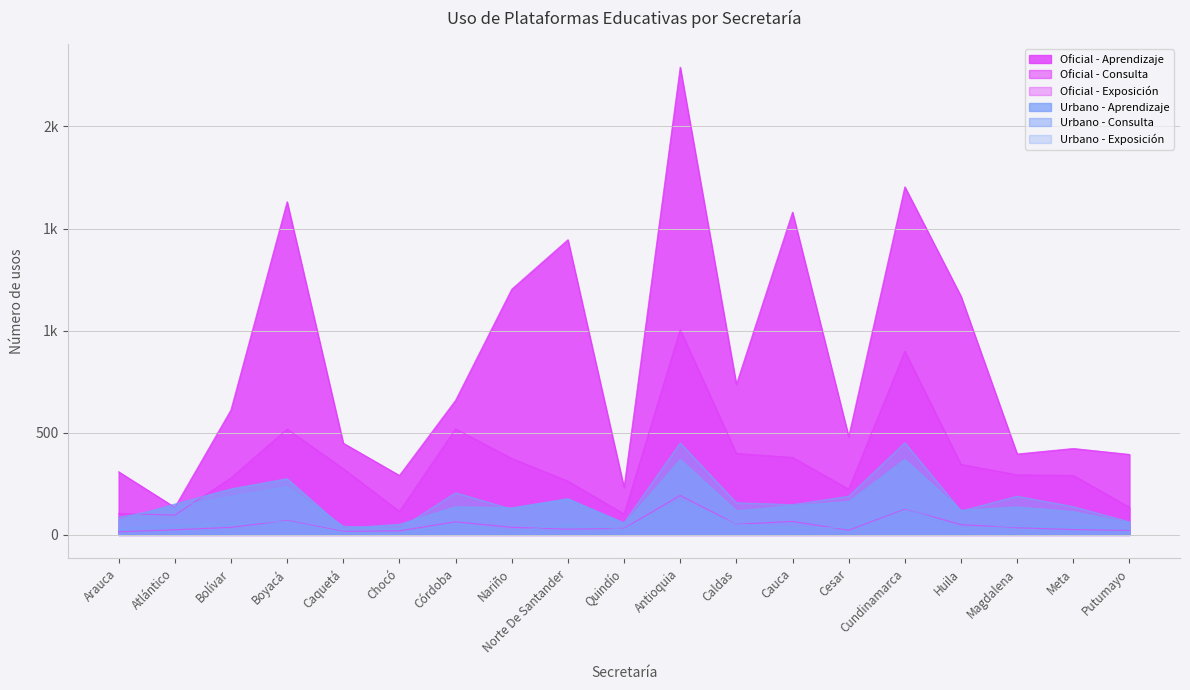

Rank the series at Caldas from highest to lowest value.

Oficial - Aprendizaje, Oficial - Consulta, Urbano - Consulta, Urbano - Aprendizaje, Urbano - Exposición, Oficial - Exposición